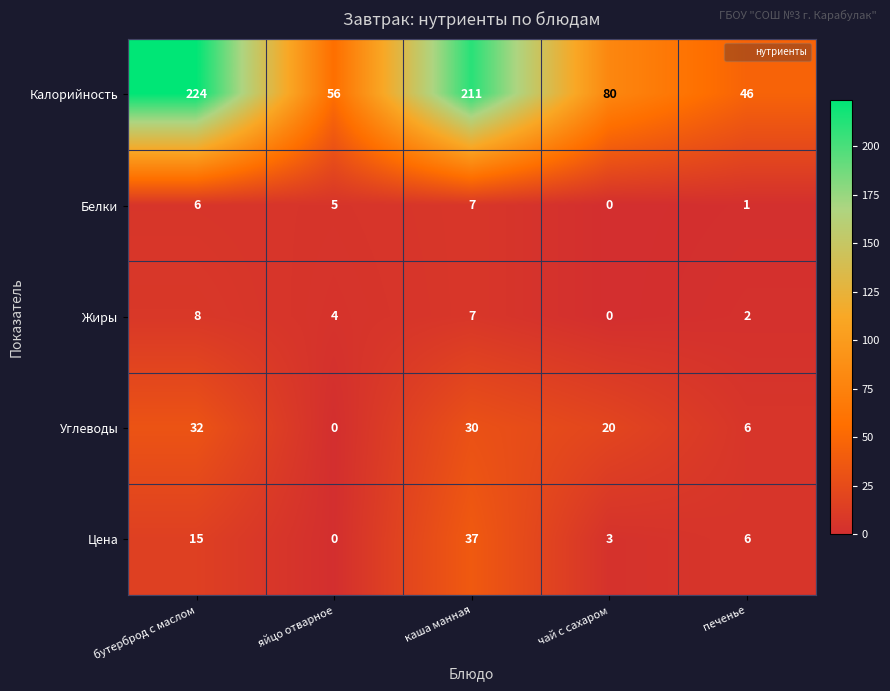

Which series changed the most between яйцо отварное and печенье?

Калорийность